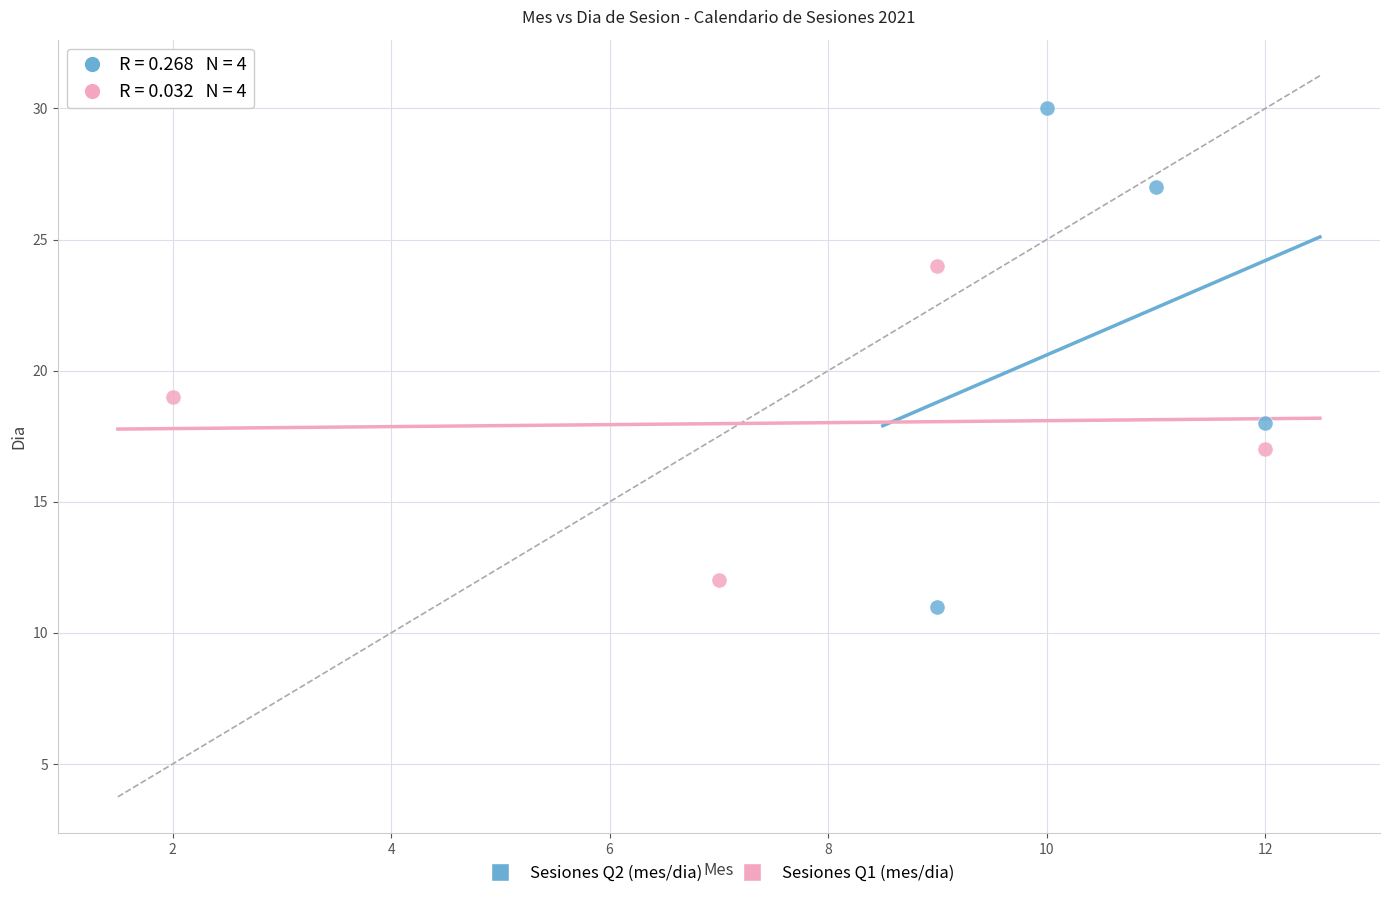

Which series has the widest spread of Y values?

Sesiones Q2 (mes/dia)